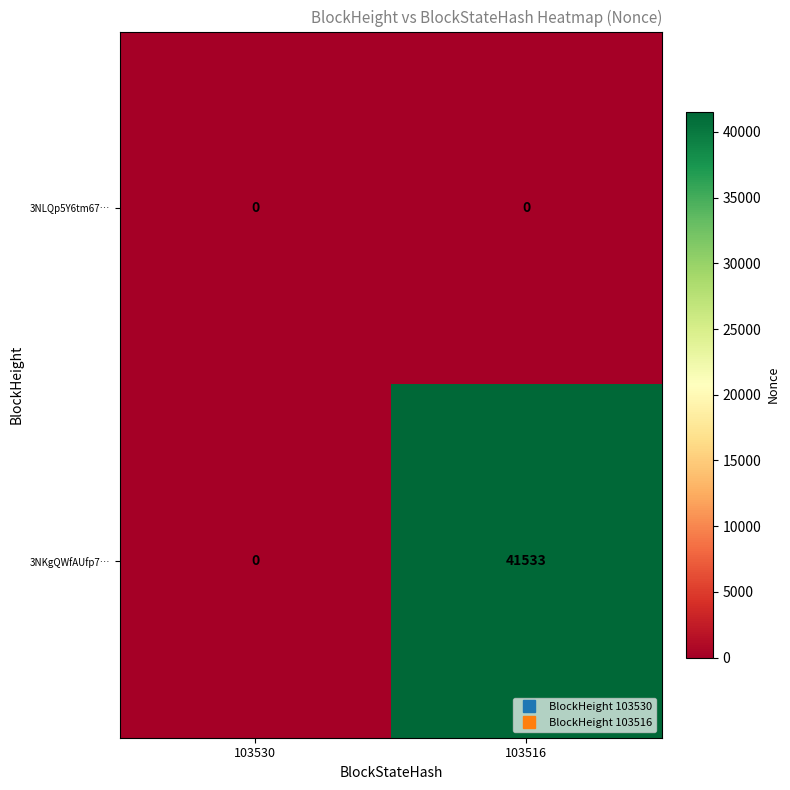

Which series has the largest range (max minus min)?

3NKgQWfAUfp7…